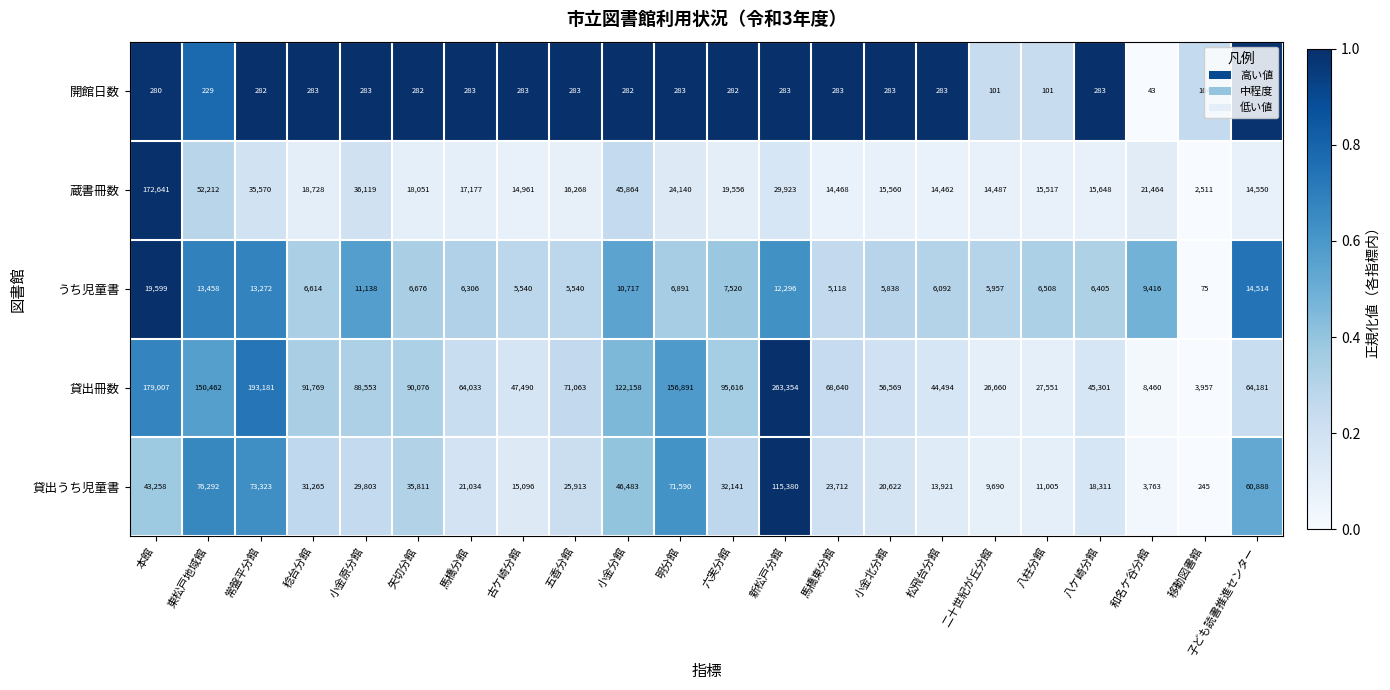

The うち児童書 series shows 18794 at 新松戸分館. True or false?

False